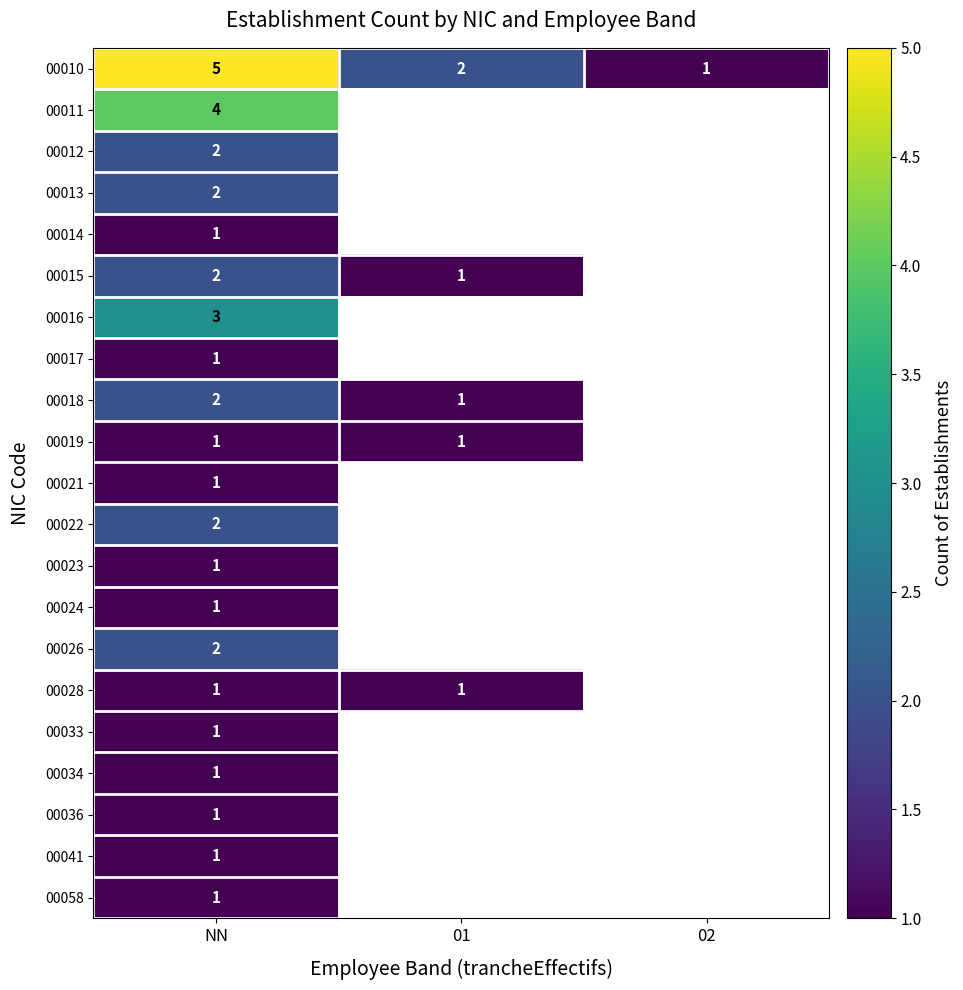

The value of 00010 at 02 is 2. True or false?

False